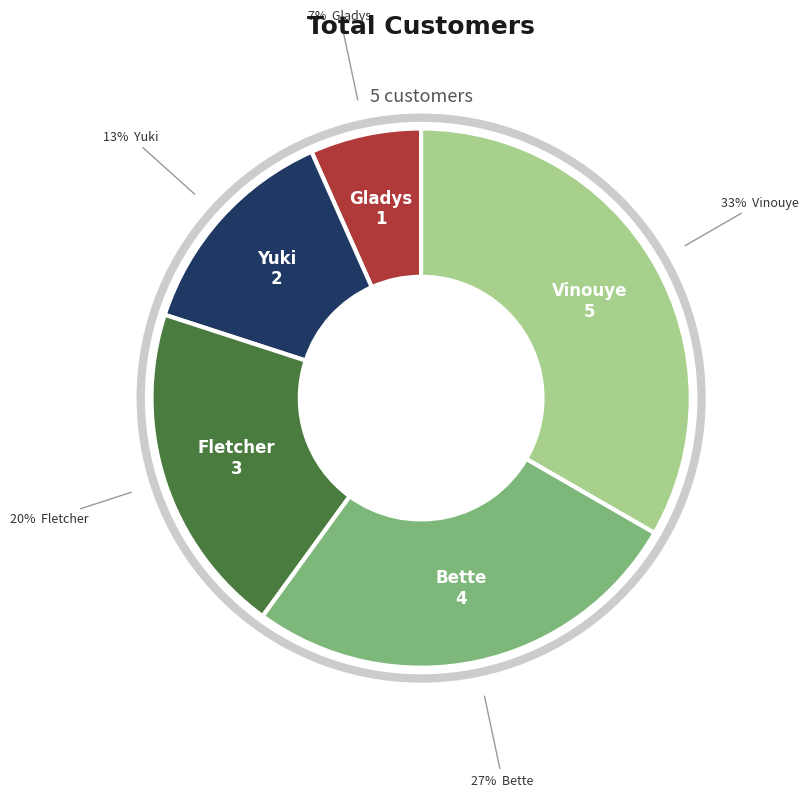

What percentage is the Yuki slice, to the nearest percent?

13%